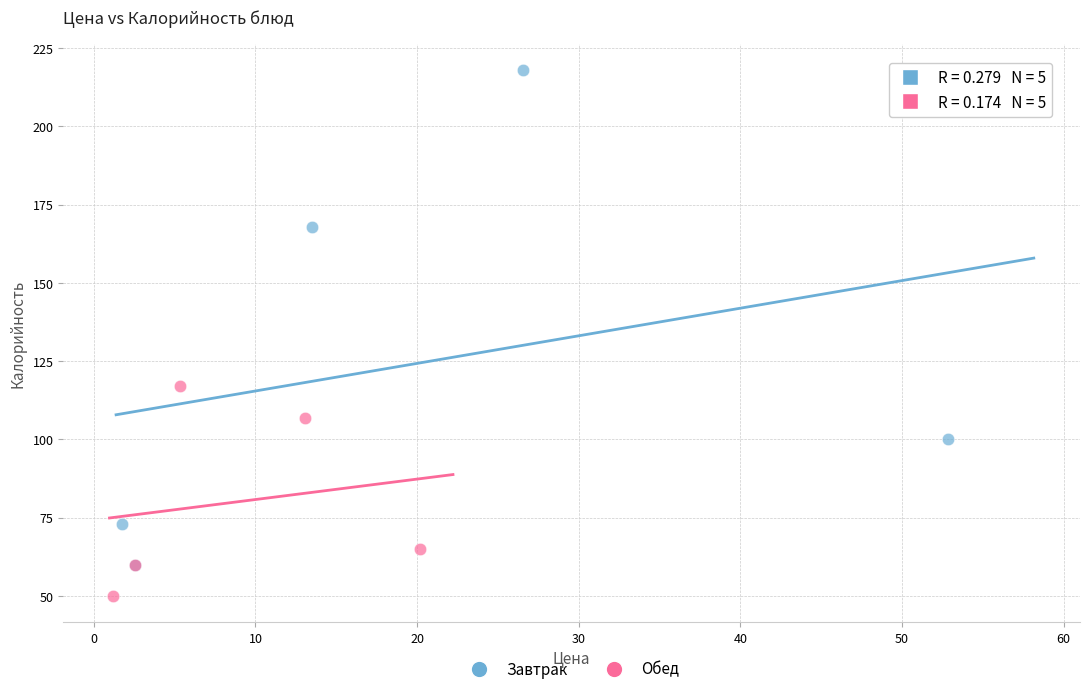

Which series contains the highest Y value?

Завтрак